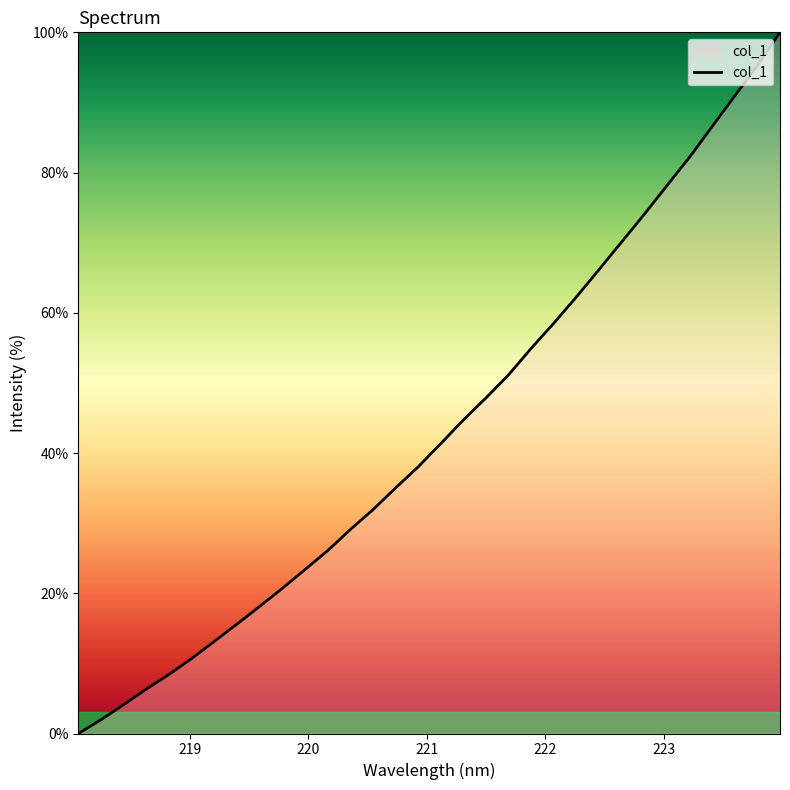

What is the greatest value displayed?

100.0